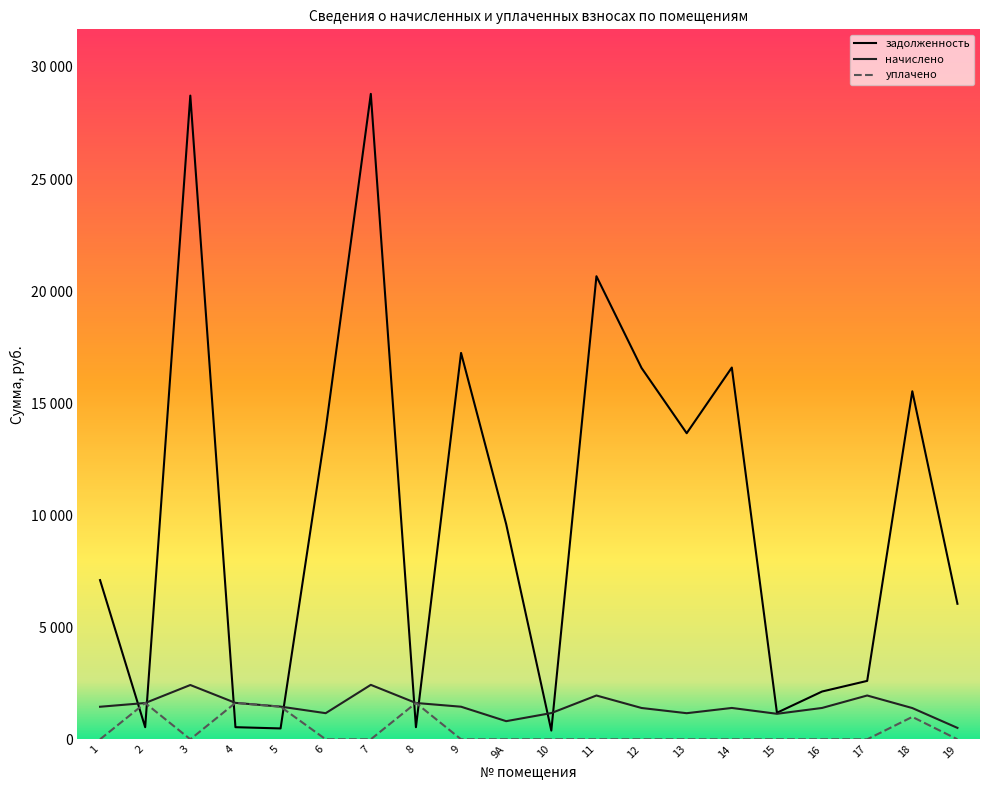

True or false: начислено has more than 2 interior local peaks.

True